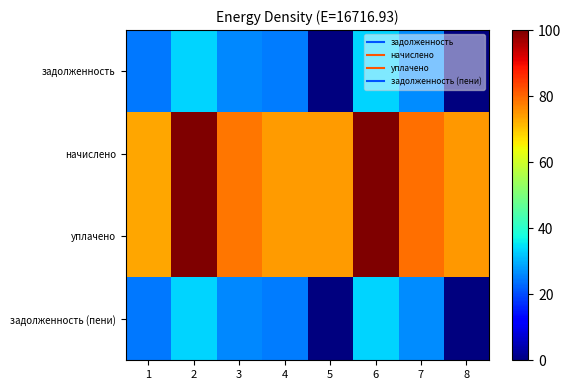

Reading left to right, what are all the values shown in this chart?

задолженность: 1=24.4	2=33.4	3=26.1	4=24.9	5=0.1	6=33.3	7=26.4	8=0.0
начислено: 1=73.2	2=100.0	3=78.2	4=74.6	5=74.3	6=99.9	7=79.2	8=74.9
уплачено: 1=73.2	2=100.0	3=78.2	4=74.6	5=74.3	6=99.9	7=79.2	8=74.9
задолженность (пени): 1=24.4	2=33.4	3=26.1	4=24.9	5=0.1	6=33.3	7=26.4	8=0.0